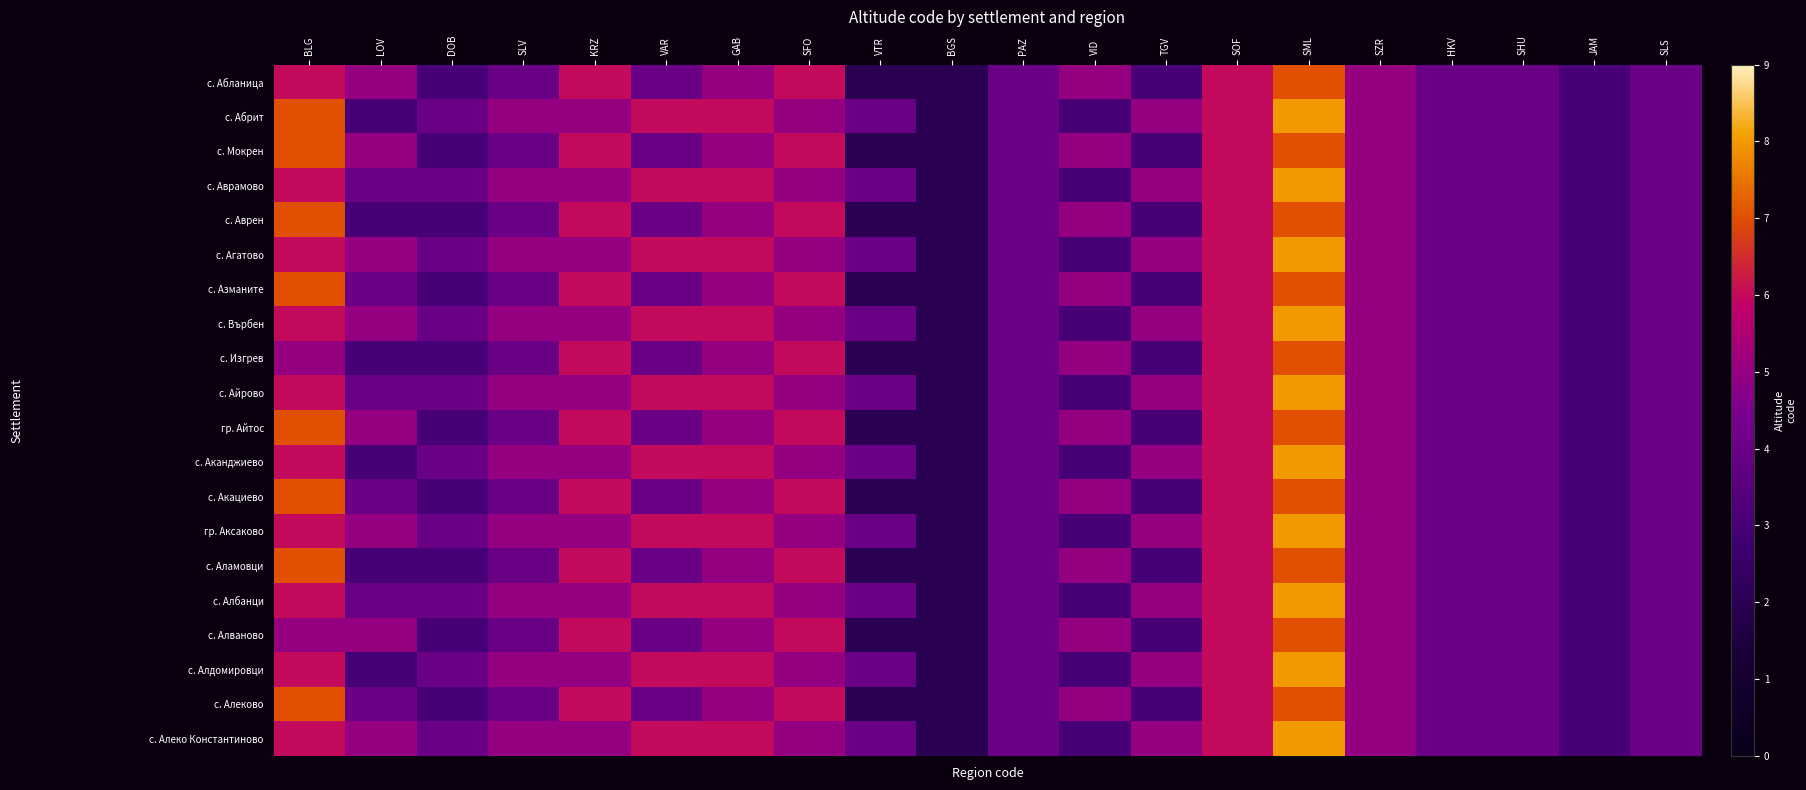

Reading right to left, extract all data points from this chart.

с. Абланица: SLS=4	JAM=3	SHU=4	HKV=4	SZR=5	SML=7	SOF=6	TGV=3	VID=5	PAZ=4	BGS=2	VTR=2	SFO=6	GAB=5	VAR=4	KRZ=6	SLV=4	DOB=3	LOV=5	BLG=6
с. Абрит: SLS=4	JAM=3	SHU=4	HKV=4	SZR=5	SML=8	SOF=6	TGV=5	VID=3	PAZ=4	BGS=2	VTR=4	SFO=5	GAB=6	VAR=6	KRZ=5	SLV=5	DOB=4	LOV=3	BLG=7
с. Мокрен: SLS=4	JAM=3	SHU=4	HKV=4	SZR=5	SML=7	SOF=6	TGV=3	VID=5	PAZ=4	BGS=2	VTR=2	SFO=6	GAB=5	VAR=4	KRZ=6	SLV=4	DOB=3	LOV=5	BLG=7
с. Аврамово: SLS=4	JAM=3	SHU=4	HKV=4	SZR=5	SML=8	SOF=6	TGV=5	VID=3	PAZ=4	BGS=2	VTR=4	SFO=5	GAB=6	VAR=6	KRZ=5	SLV=5	DOB=4	LOV=4	BLG=6
с. Аврен: SLS=4	JAM=3	SHU=4	HKV=4	SZR=5	SML=7	SOF=6	TGV=3	VID=5	PAZ=4	BGS=2	VTR=2	SFO=6	GAB=5	VAR=4	KRZ=6	SLV=4	DOB=3	LOV=3	BLG=7
с. Агатово: SLS=4	JAM=3	SHU=4	HKV=4	SZR=5	SML=8	SOF=6	TGV=5	VID=3	PAZ=4	BGS=2	VTR=4	SFO=5	GAB=6	VAR=6	KRZ=5	SLV=5	DOB=4	LOV=5	BLG=6
с. Азманите: SLS=4	JAM=3	SHU=4	HKV=4	SZR=5	SML=7	SOF=6	TGV=3	VID=5	PAZ=4	BGS=2	VTR=2	SFO=6	GAB=5	VAR=4	KRZ=6	SLV=4	DOB=3	LOV=4	BLG=7
с. Върбен: SLS=4	JAM=3	SHU=4	HKV=4	SZR=5	SML=8	SOF=6	TGV=5	VID=3	PAZ=4	BGS=2	VTR=4	SFO=5	GAB=6	VAR=6	KRZ=5	SLV=5	DOB=4	LOV=5	BLG=6
с. Изгрев: SLS=4	JAM=3	SHU=4	HKV=4	SZR=5	SML=7	SOF=6	TGV=3	VID=5	PAZ=4	BGS=2	VTR=2	SFO=6	GAB=5	VAR=4	KRZ=6	SLV=4	DOB=3	LOV=3	BLG=5
с. Айрово: SLS=4	JAM=3	SHU=4	HKV=4	SZR=5	SML=8	SOF=6	TGV=5	VID=3	PAZ=4	BGS=2	VTR=4	SFO=5	GAB=6	VAR=6	KRZ=5	SLV=5	DOB=4	LOV=4	BLG=6
гр. Айтос: SLS=4	JAM=3	SHU=4	HKV=4	SZR=5	SML=7	SOF=6	TGV=3	VID=5	PAZ=4	BGS=2	VTR=2	SFO=6	GAB=5	VAR=4	KRZ=6	SLV=4	DOB=3	LOV=5	BLG=7
с. Аканджиево: SLS=4	JAM=3	SHU=4	HKV=4	SZR=5	SML=8	SOF=6	TGV=5	VID=3	PAZ=4	BGS=2	VTR=4	SFO=5	GAB=6	VAR=6	KRZ=5	SLV=5	DOB=4	LOV=3	BLG=6
с. Акациево: SLS=4	JAM=3	SHU=4	HKV=4	SZR=5	SML=7	SOF=6	TGV=3	VID=5	PAZ=4	BGS=2	VTR=2	SFO=6	GAB=5	VAR=4	KRZ=6	SLV=4	DOB=3	LOV=4	BLG=7
гр. Аксаково: SLS=4	JAM=3	SHU=4	HKV=4	SZR=5	SML=8	SOF=6	TGV=5	VID=3	PAZ=4	BGS=2	VTR=4	SFO=5	GAB=6	VAR=6	KRZ=5	SLV=5	DOB=4	LOV=5	BLG=6
с. Аламовци: SLS=4	JAM=3	SHU=4	HKV=4	SZR=5	SML=7	SOF=6	TGV=3	VID=5	PAZ=4	BGS=2	VTR=2	SFO=6	GAB=5	VAR=4	KRZ=6	SLV=4	DOB=3	LOV=3	BLG=7
с. Албанци: SLS=4	JAM=3	SHU=4	HKV=4	SZR=5	SML=8	SOF=6	TGV=5	VID=3	PAZ=4	BGS=2	VTR=4	SFO=5	GAB=6	VAR=6	KRZ=5	SLV=5	DOB=4	LOV=4	BLG=6
с. Алваново: SLS=4	JAM=3	SHU=4	HKV=4	SZR=5	SML=7	SOF=6	TGV=3	VID=5	PAZ=4	BGS=2	VTR=2	SFO=6	GAB=5	VAR=4	KRZ=6	SLV=4	DOB=3	LOV=5	BLG=5
с. Алдомировци: SLS=4	JAM=3	SHU=4	HKV=4	SZR=5	SML=8	SOF=6	TGV=5	VID=3	PAZ=4	BGS=2	VTR=4	SFO=5	GAB=6	VAR=6	KRZ=5	SLV=5	DOB=4	LOV=3	BLG=6
с. Алеково: SLS=4	JAM=3	SHU=4	HKV=4	SZR=5	SML=7	SOF=6	TGV=3	VID=5	PAZ=4	BGS=2	VTR=2	SFO=6	GAB=5	VAR=4	KRZ=6	SLV=4	DOB=3	LOV=4	BLG=7
с. Алеко Константиново: SLS=4	JAM=3	SHU=4	HKV=4	SZR=5	SML=8	SOF=6	TGV=5	VID=3	PAZ=4	BGS=2	VTR=4	SFO=5	GAB=6	VAR=6	KRZ=5	SLV=5	DOB=4	LOV=5	BLG=6